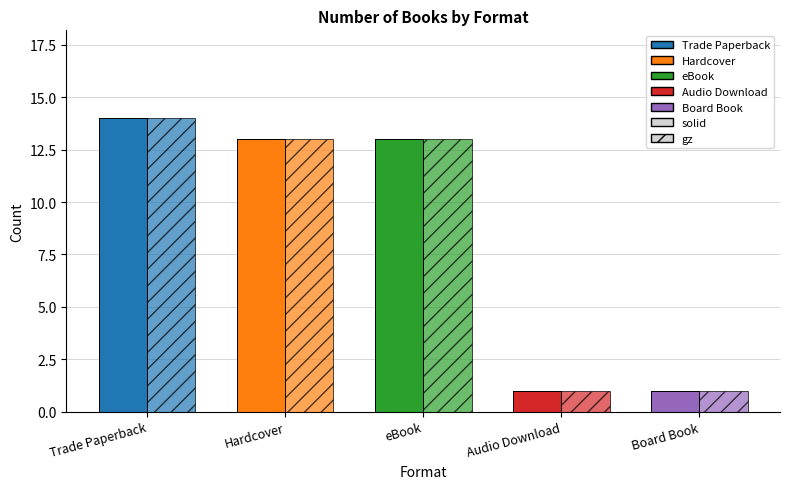

Between eBook and Hardcover, which is larger?

eBook